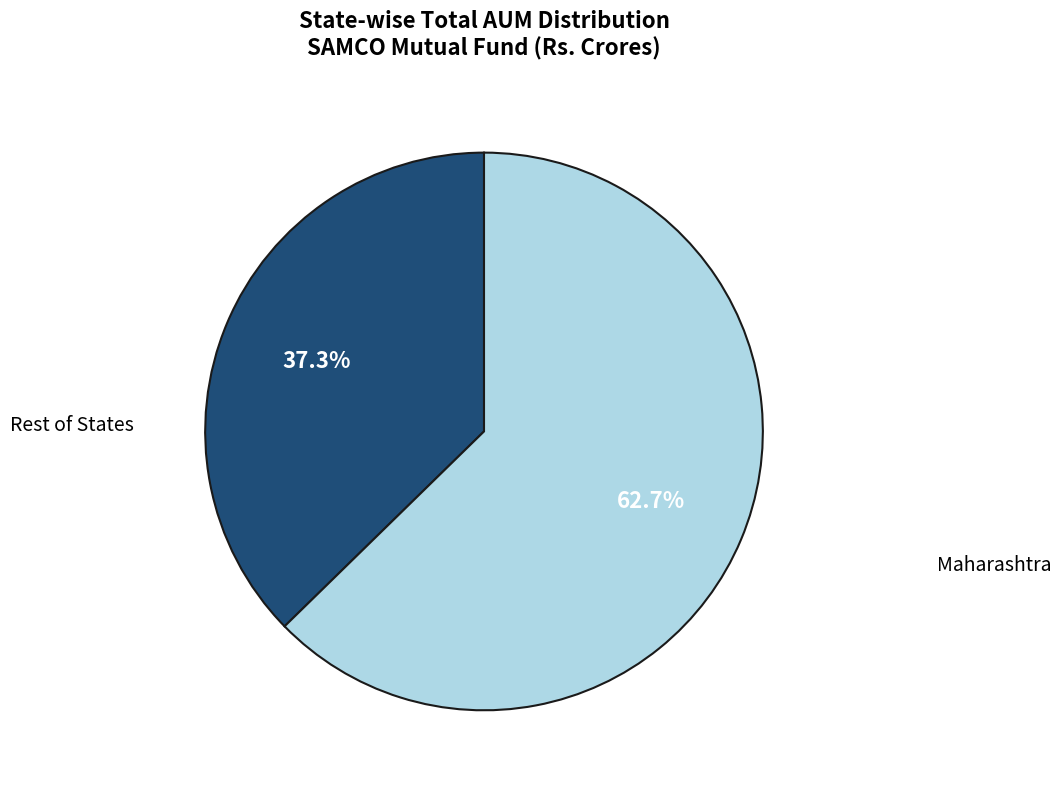

Does any single category account for the majority?

Yes